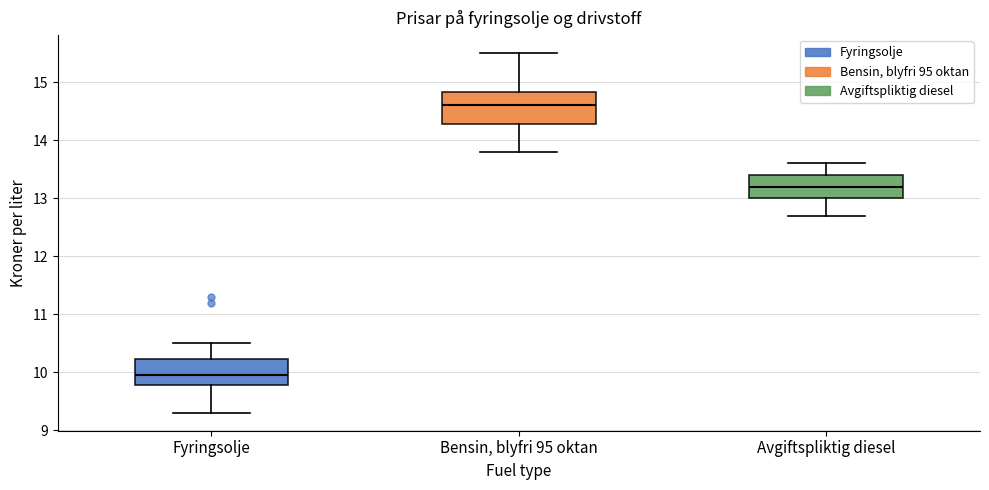

Which box's median line is the highest?

Bensin, blyfri 95 oktan